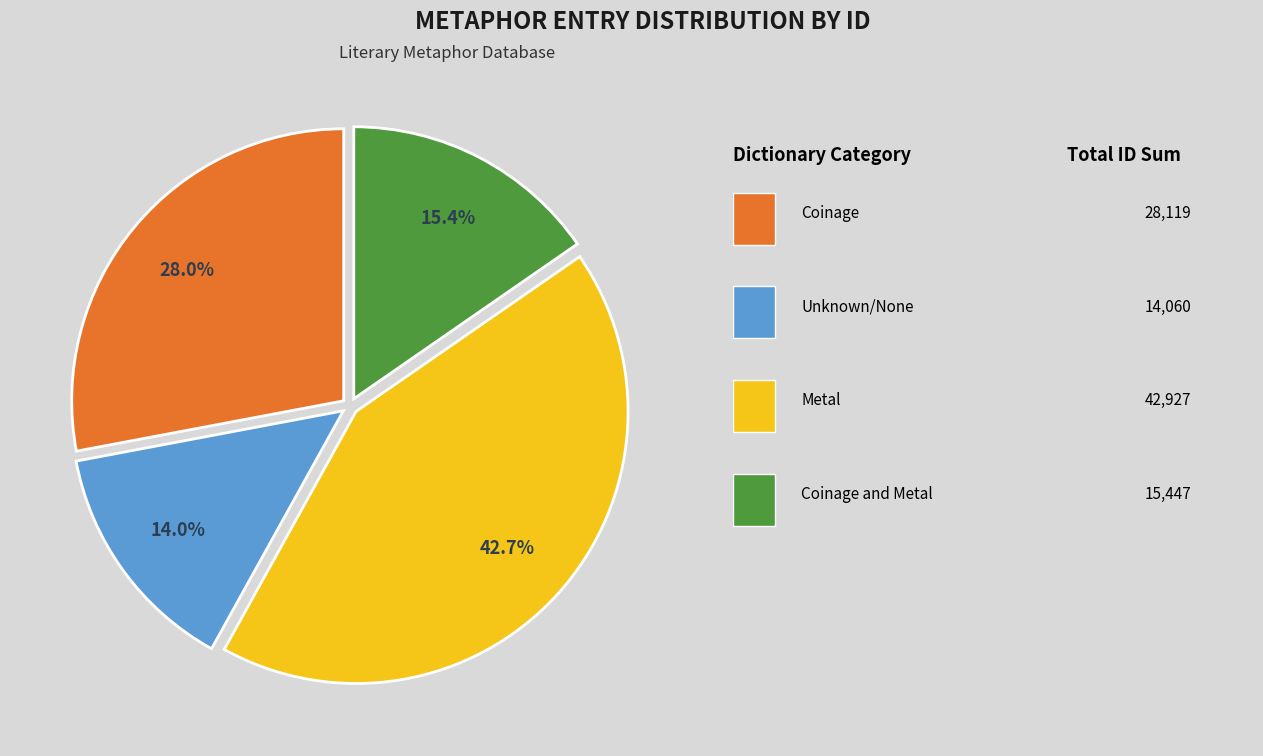

Does any single category account for the majority?

No